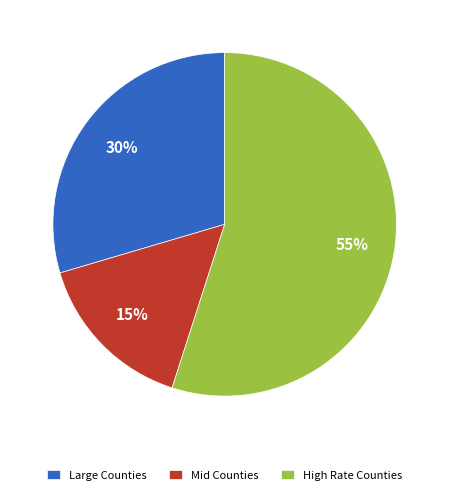

Which has a higher value, Mid Counties or Large Counties?

Large Counties